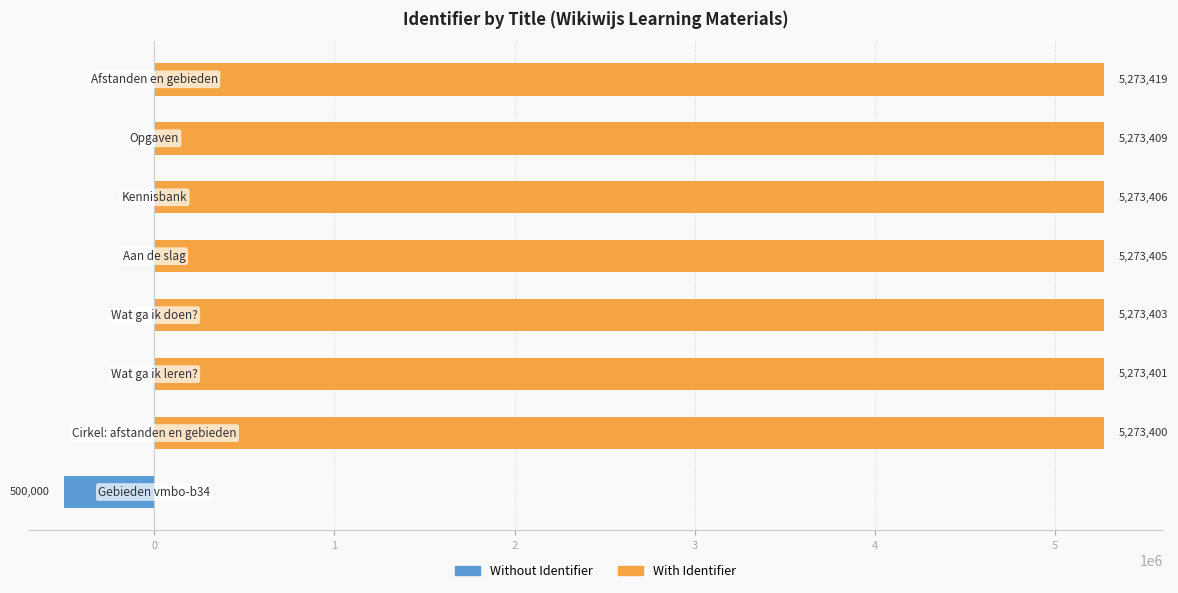

What is the maximum value shown in the chart?

5273419